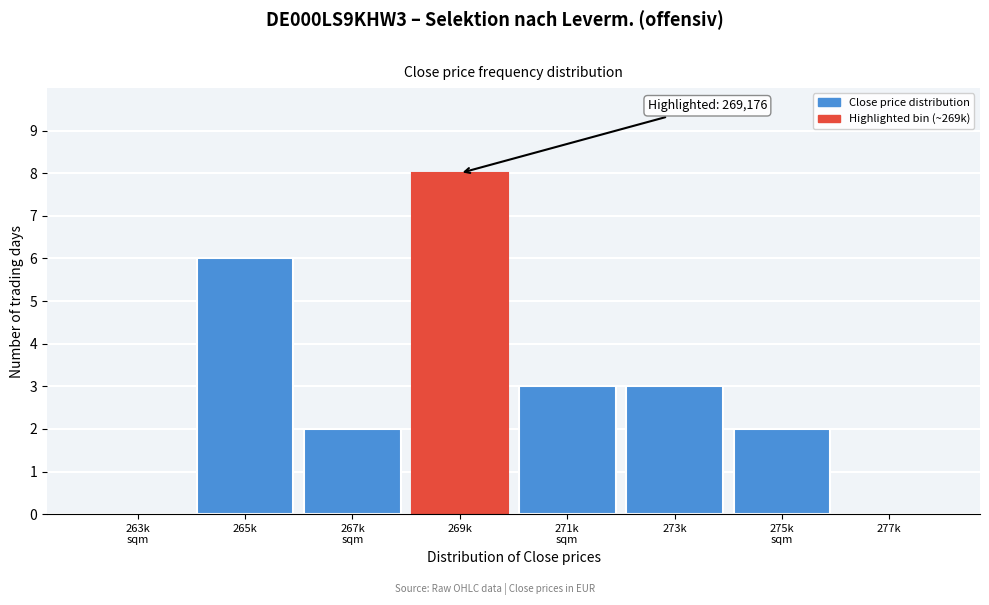

What is the change in value from 265k to 269k?

+2